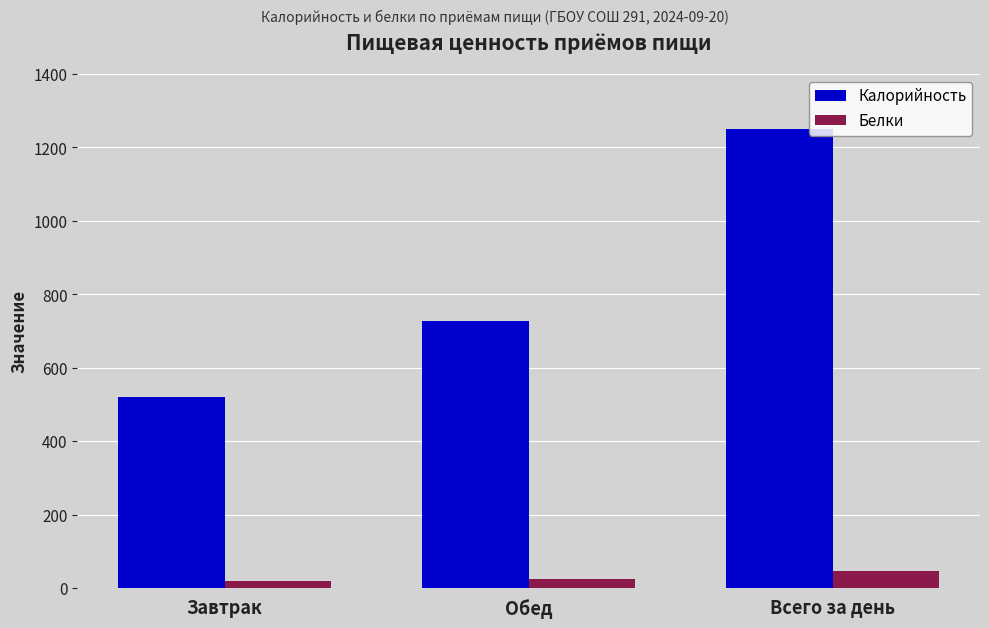

The value of Белки at Всего за день is 46.3. True or false?

True